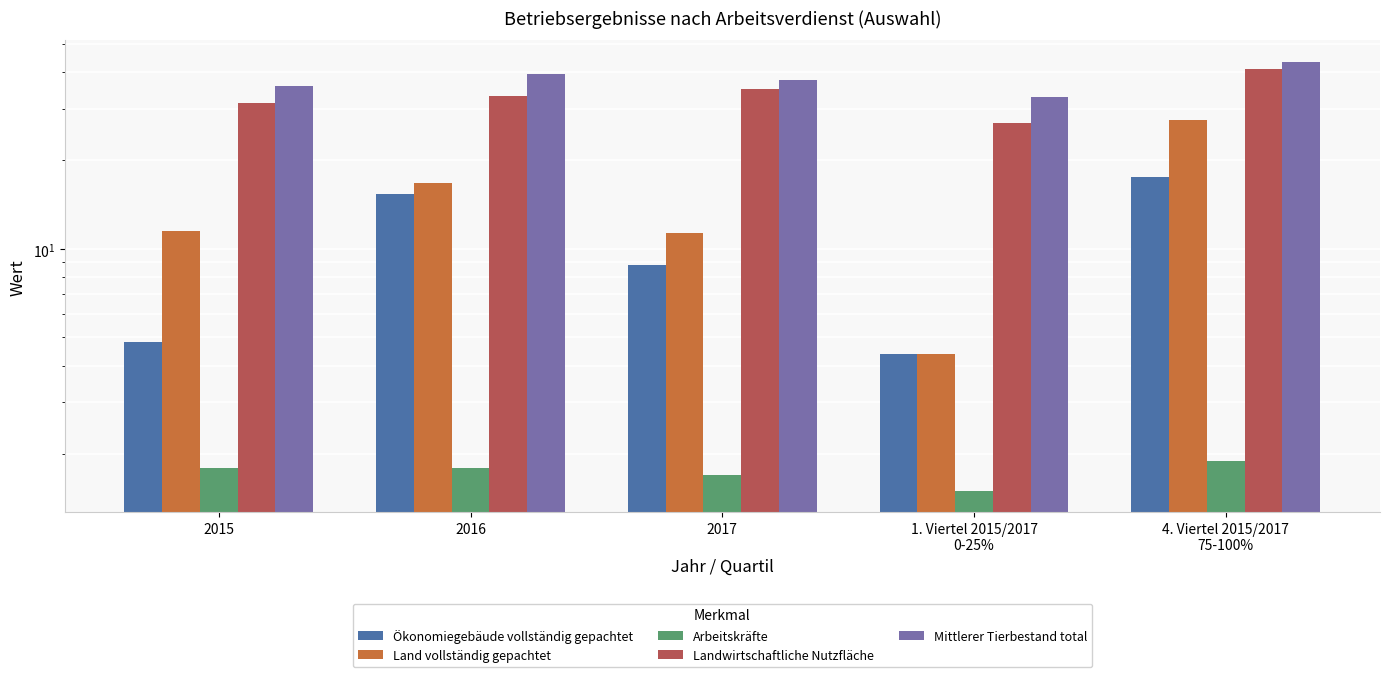

Rank the series by their maximum value, from highest to lowest.

Mittlerer Tierbestand total, Landwirtschaftliche Nutzfläche, Land vollständig gepachtet, Ökonomiegebäude vollständig gepachtet, Arbeitskräfte